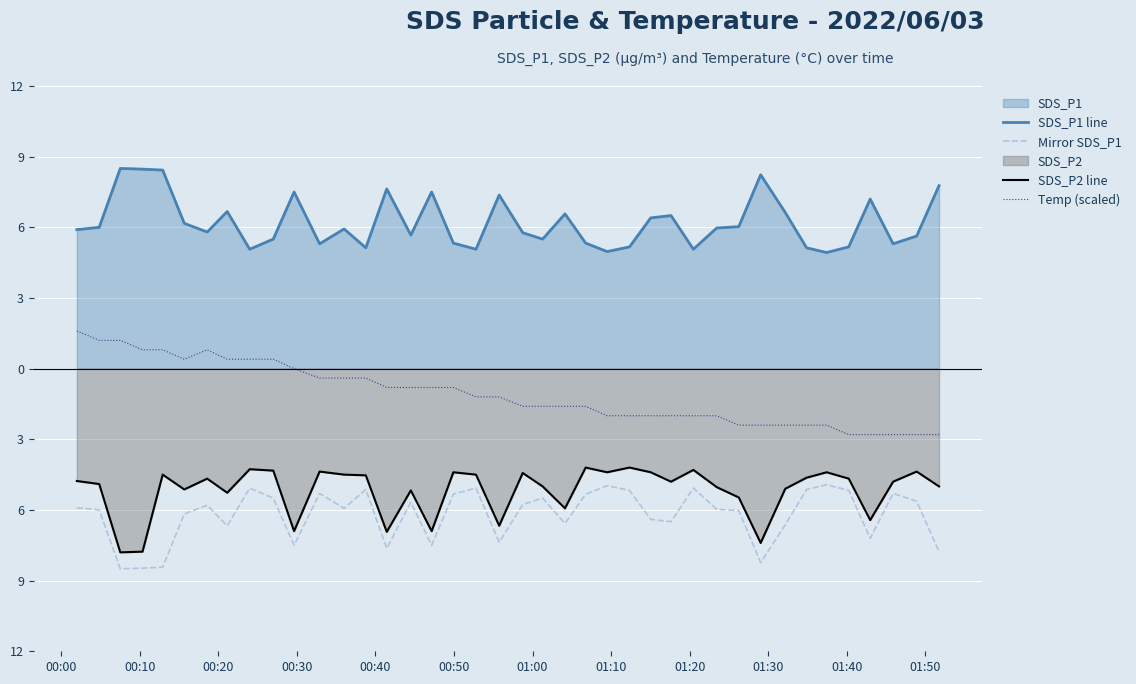

List the series in order of their peak value, highest first.

SDS_P1 line, Temp (scaled), SDS_P2 line, Mirror SDS_P1